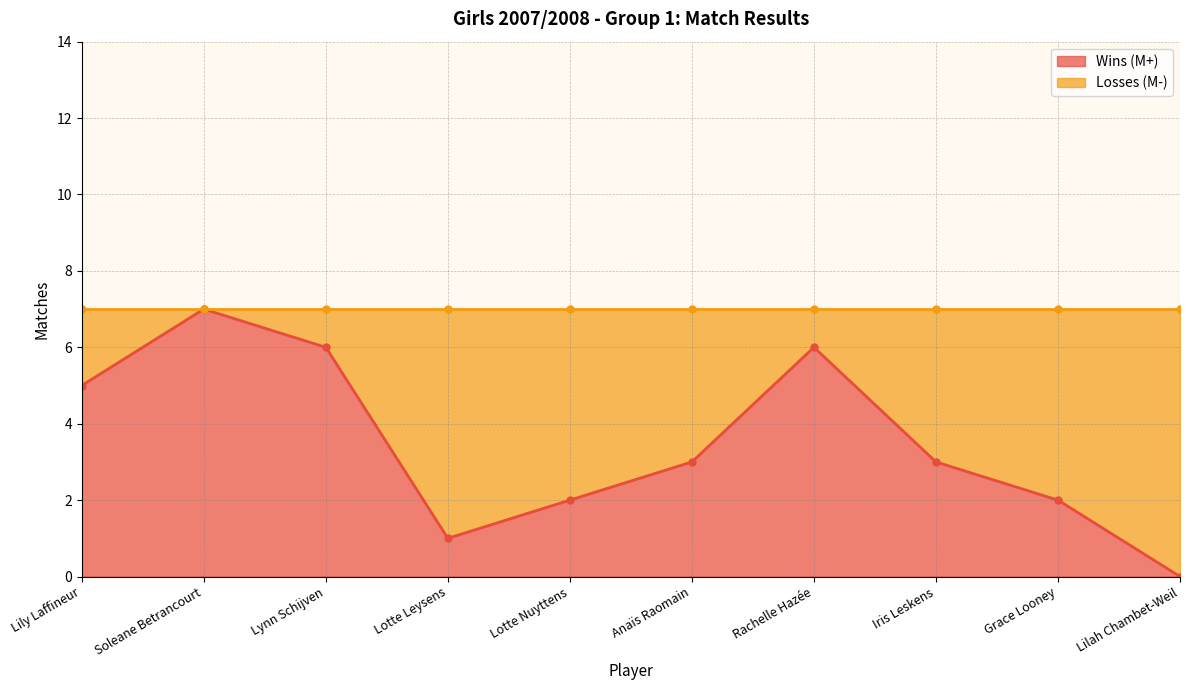

What is the label of the 7th point from the left?

Rachelle Hazée